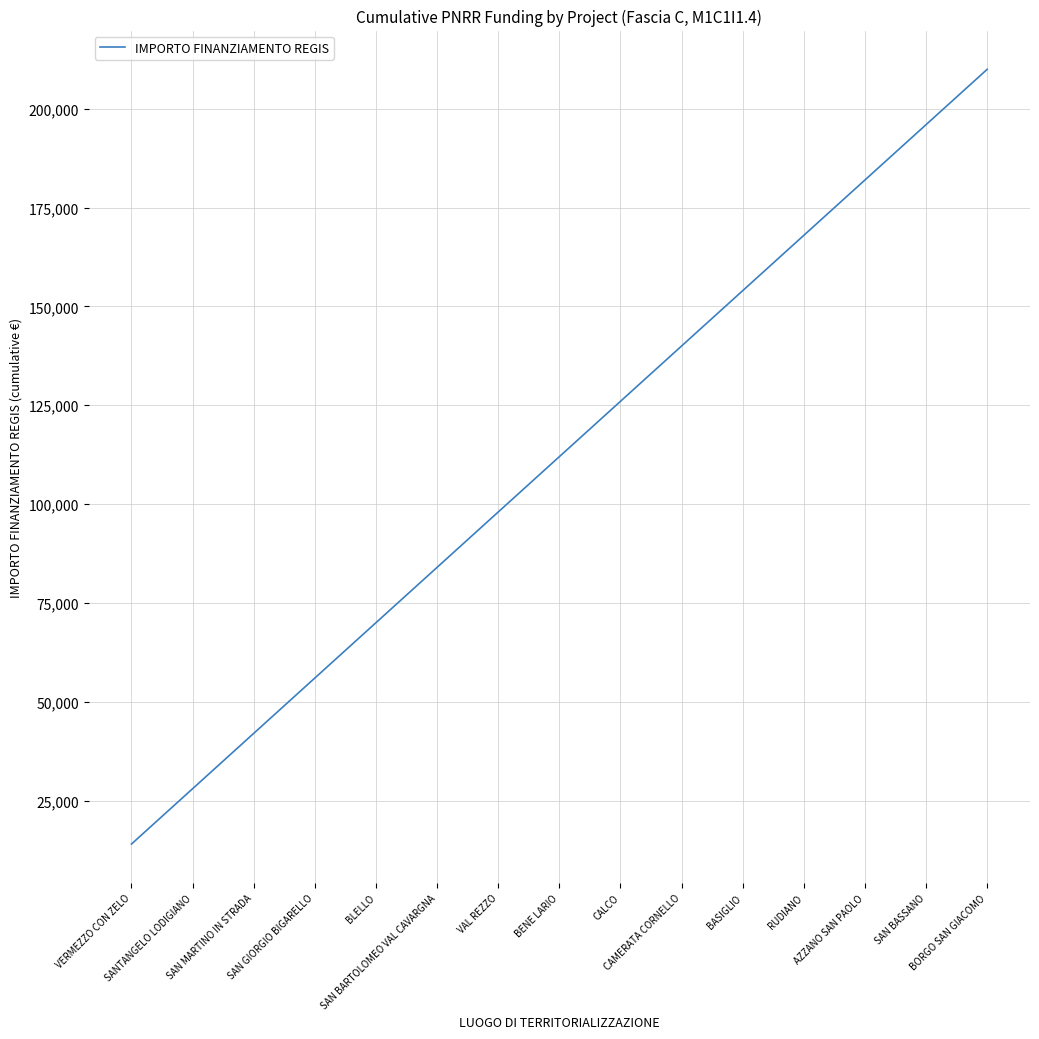

True or false: the data shows 126000 at CALCO.

True